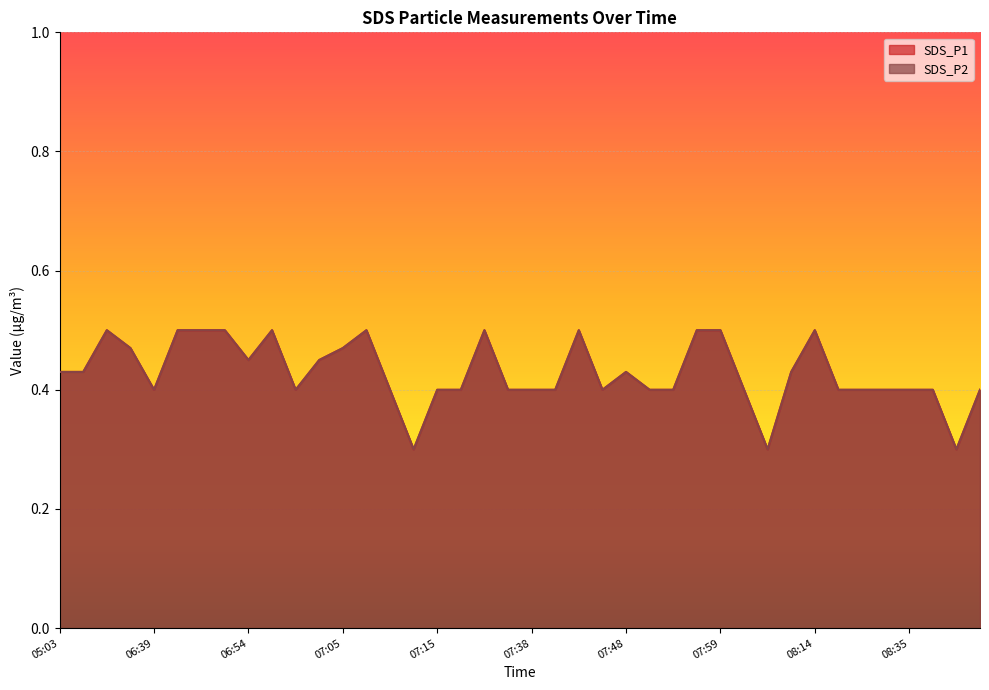

Is it true that SDS_P2 equals 0.6 at 07:15?

False